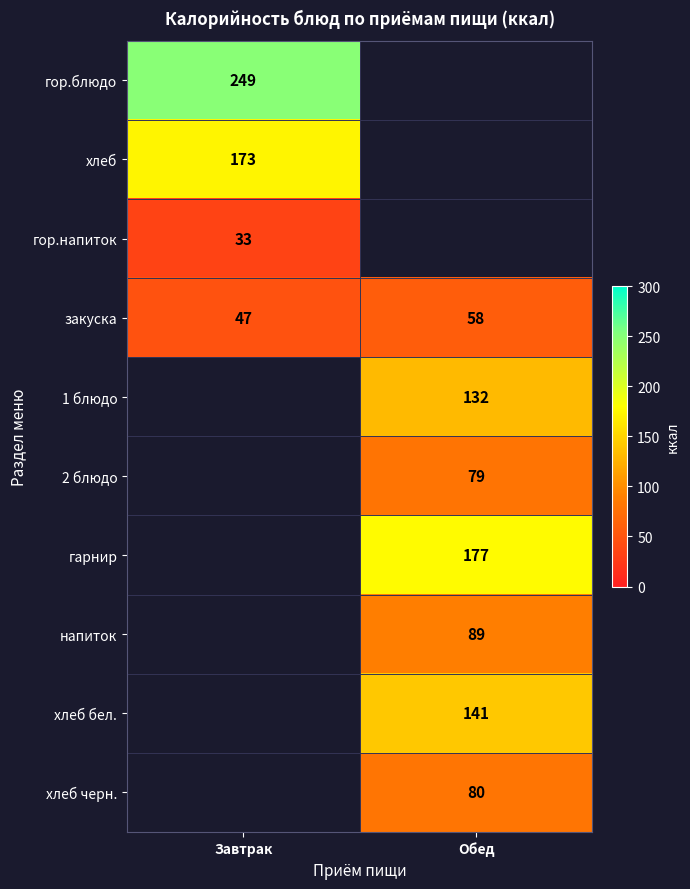

Which has a higher value, Обед or Завтрак?

Завтрак